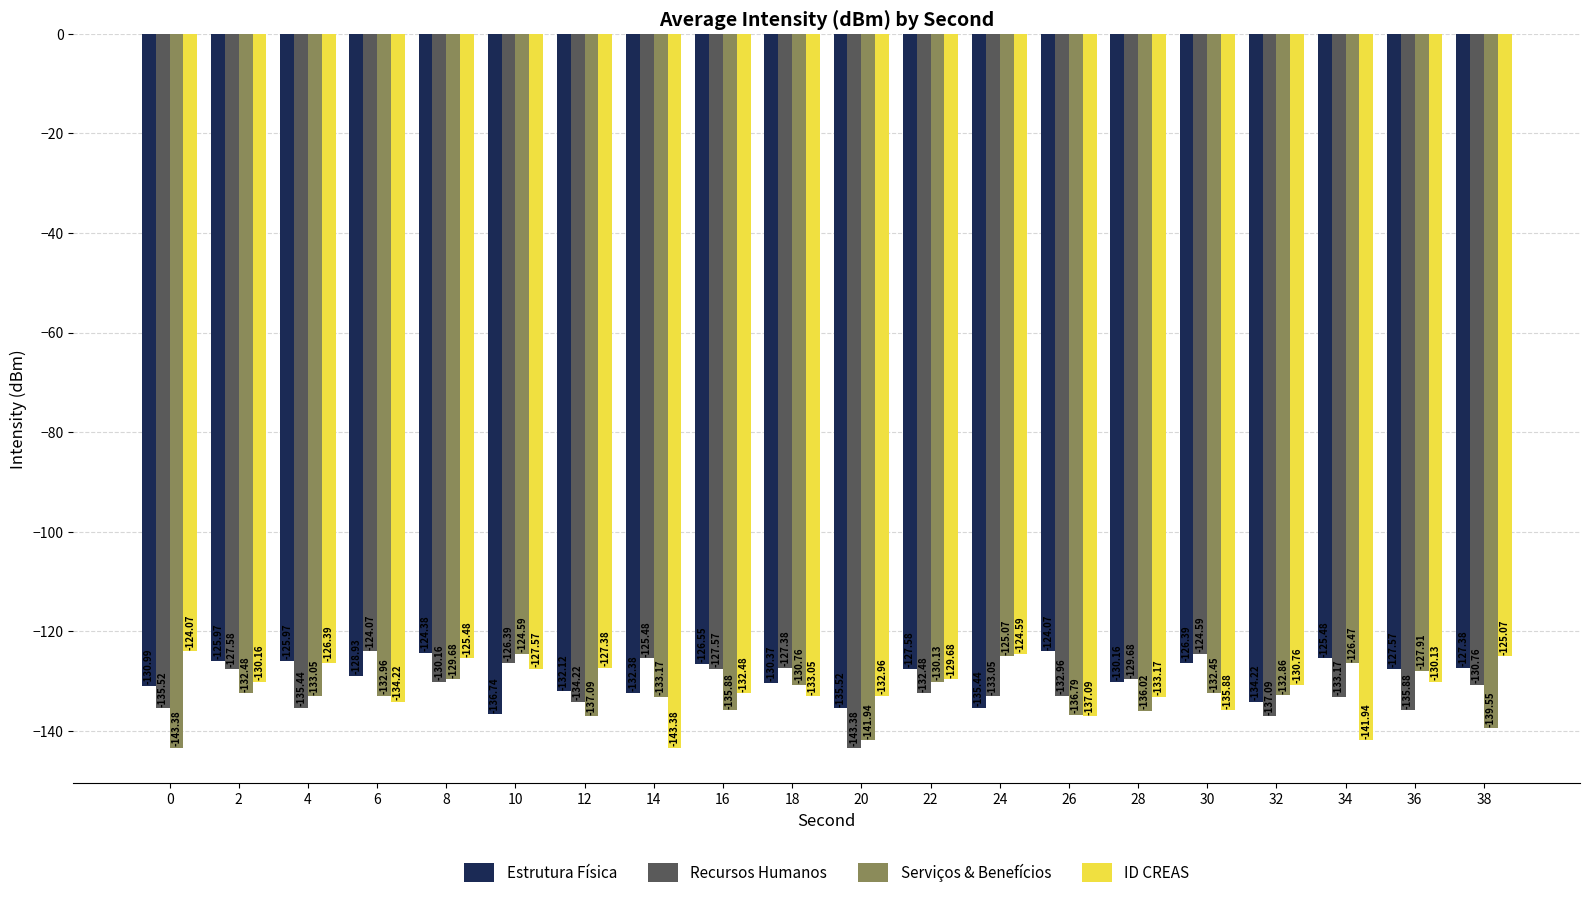

What is the difference between the Serviços & Benefícios values at 14 and 2?

0.7